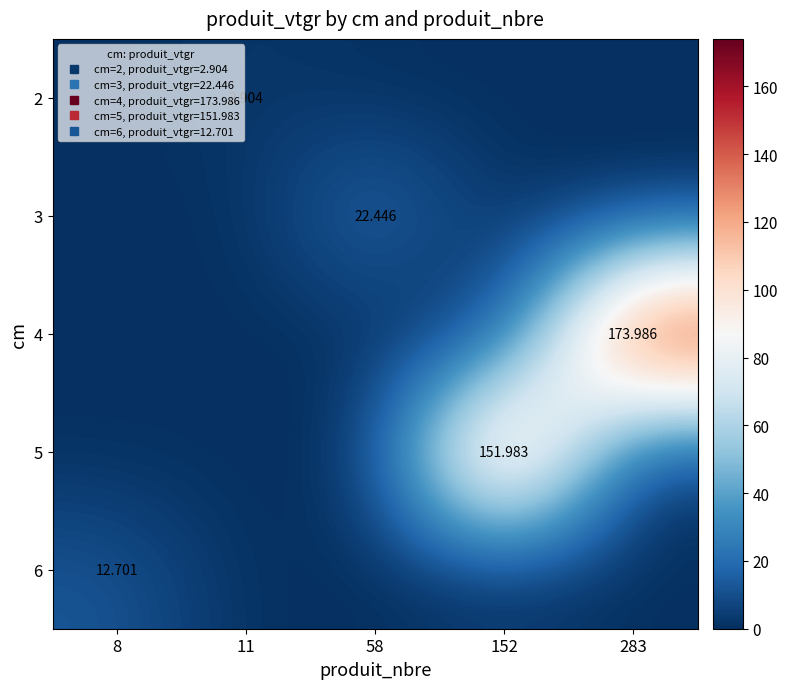

Which series has the widest spread of values?

4